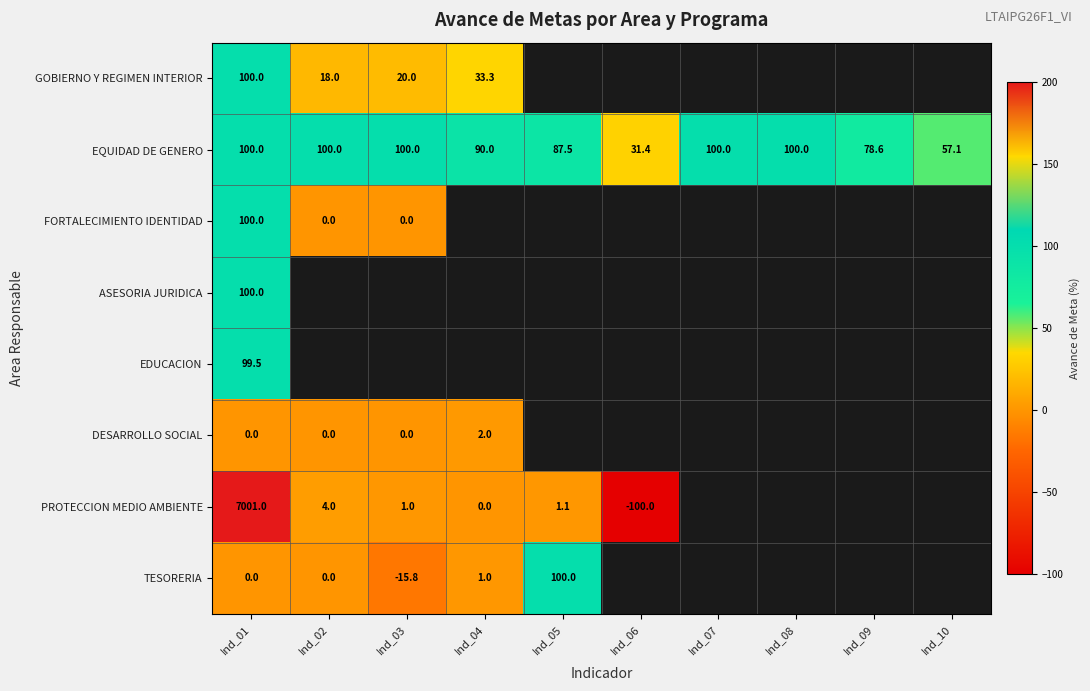

Which category has the lowest value in the EQUIDAD DE GENERO series?

Ind_06